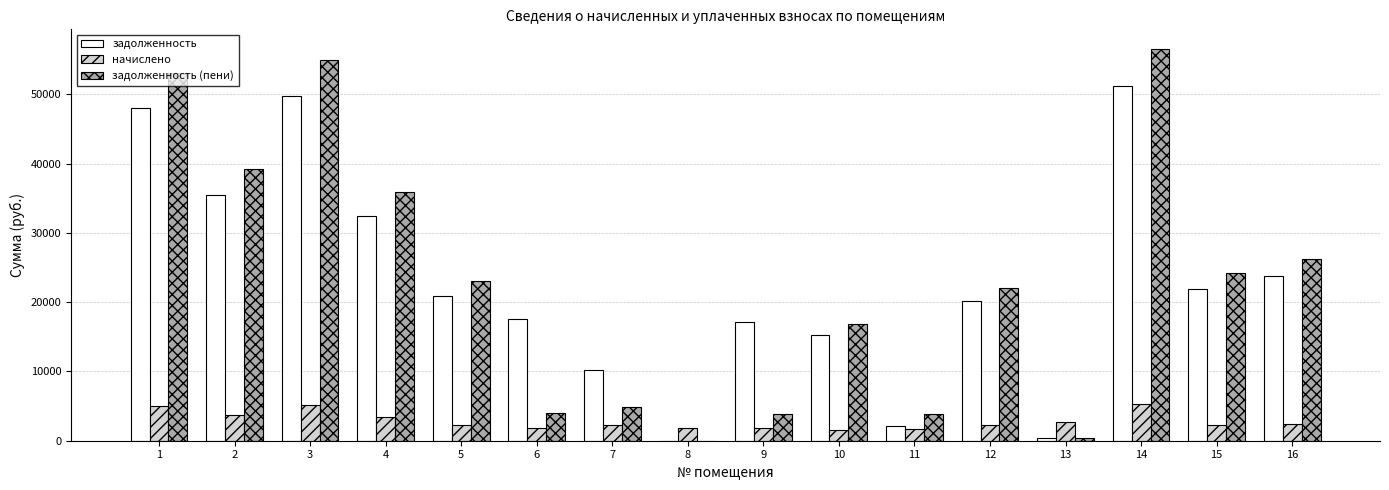

The задолженность series shows 23593.9 at 9. True or false?

False